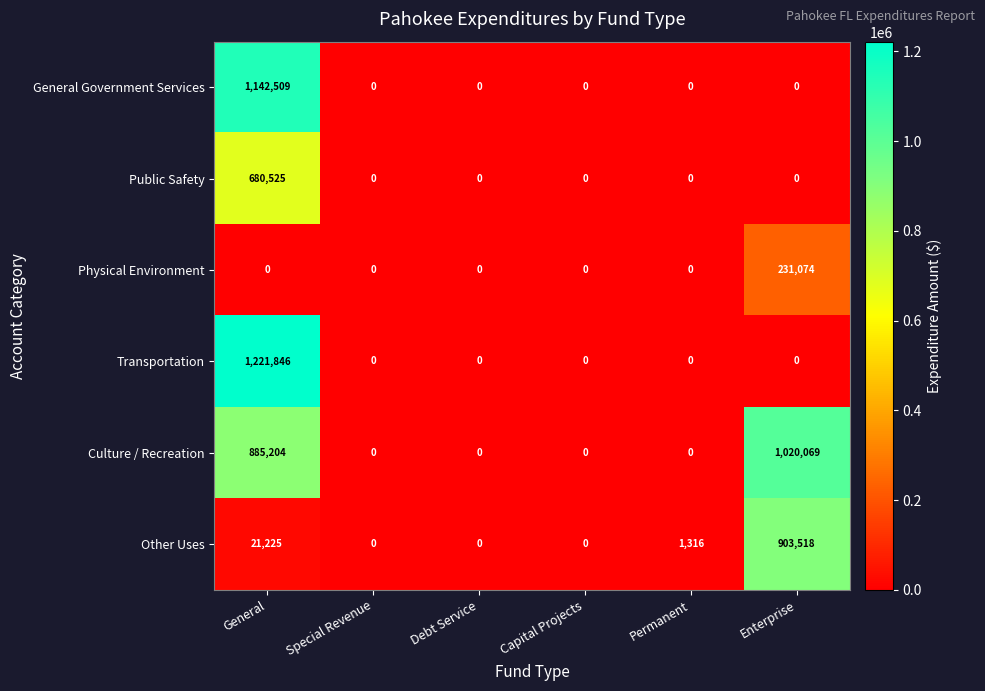

Which label corresponds to the largest value in the chart?

General